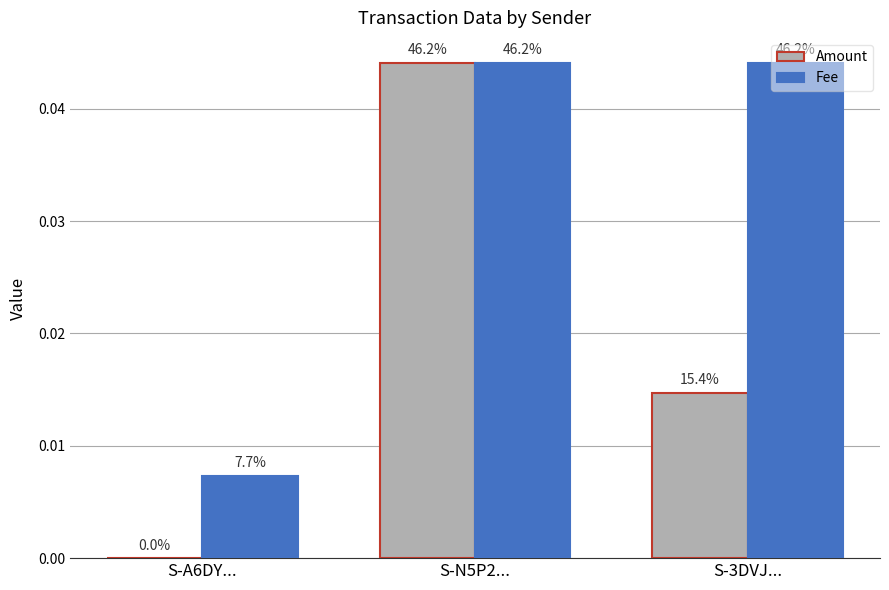

Which series has the largest total across all categories?

Fee